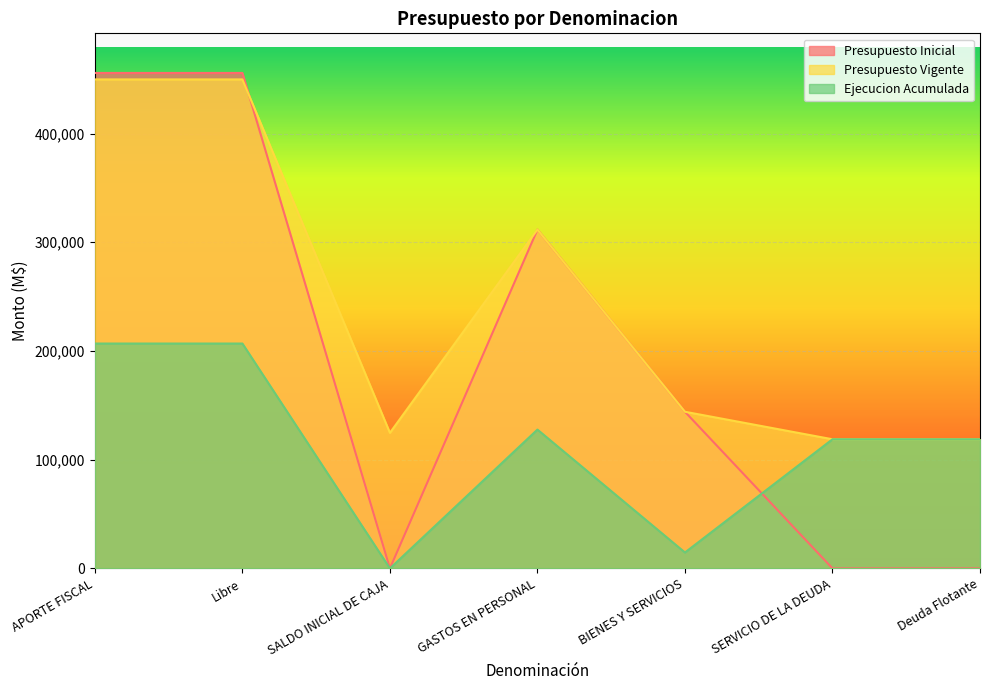

What position from the right is Libre?

6